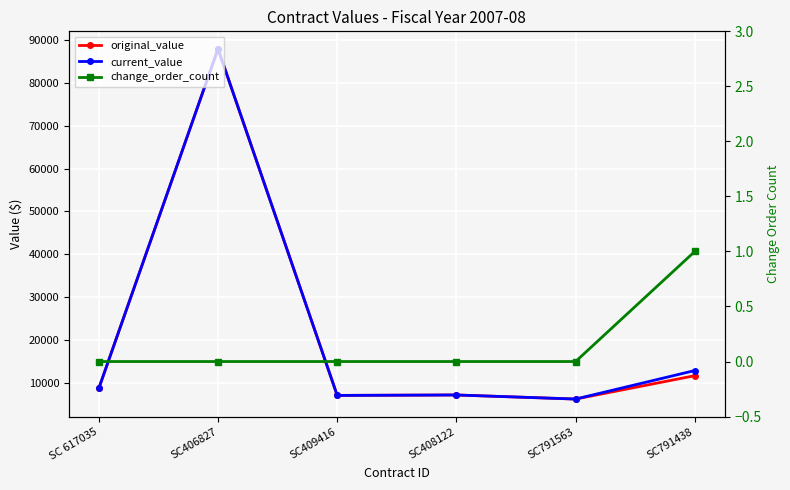

At which label does original_value reach its minimum?

SC791563